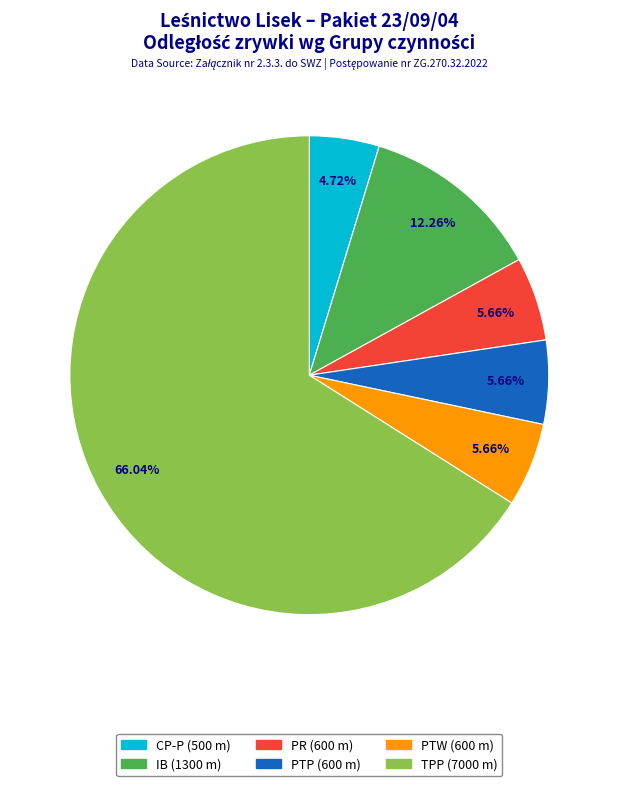

How many slices are in this pie chart?

6